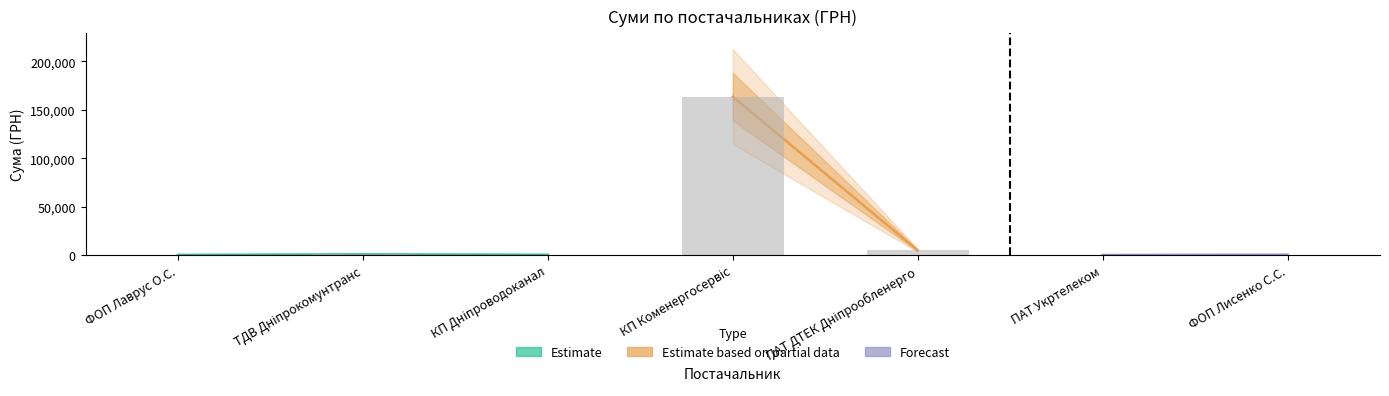

Is it true that the value at ТДВ Дніпрокомунтранс is 745.8?

True